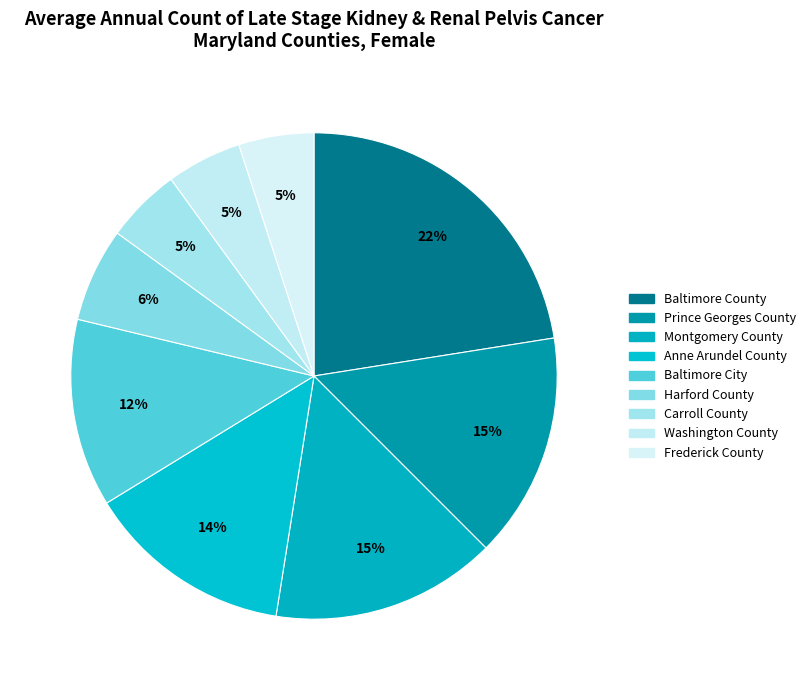

Count the number of slices in the pie.

9